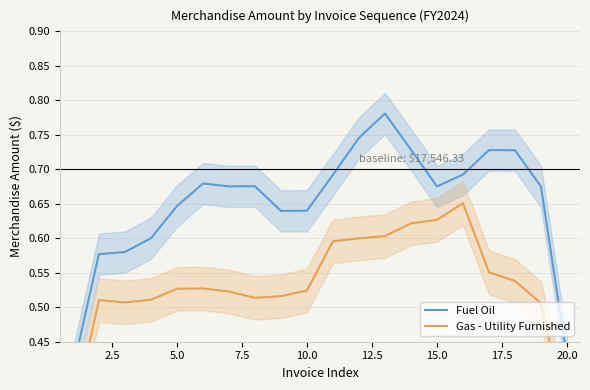

Is this an area chart (filled region under the line)?

No